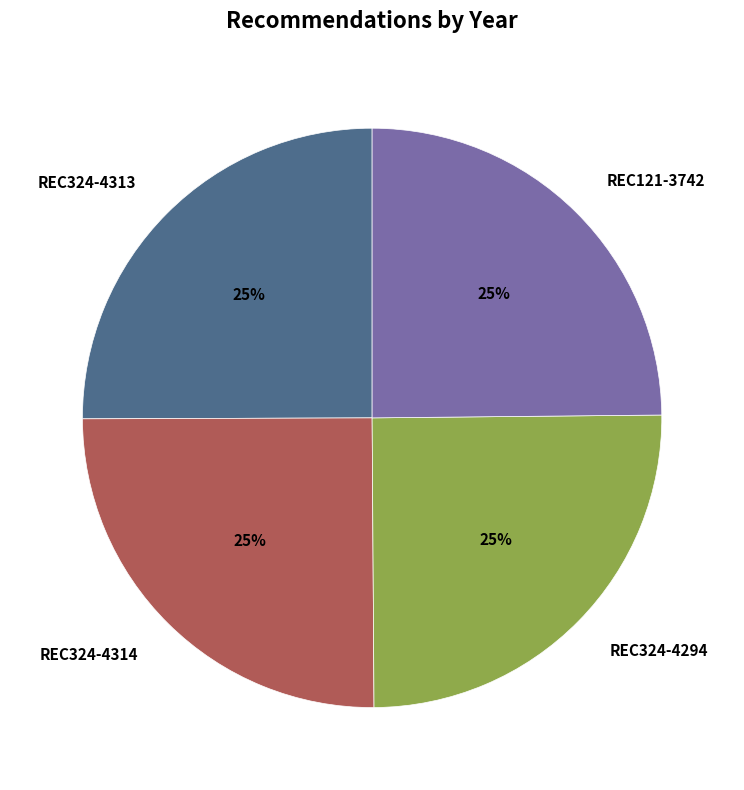

Is there any slice that represents more than half of the pie?

No